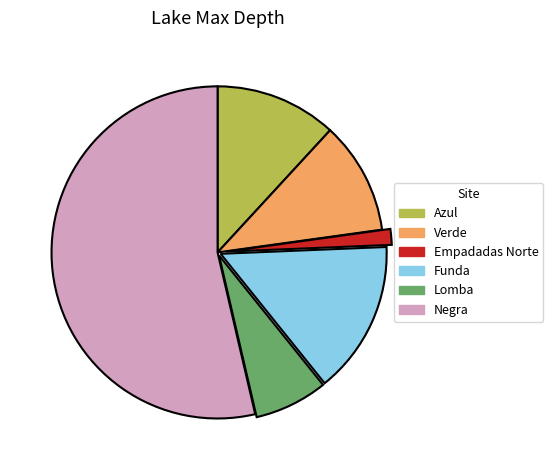

How many segments does this pie chart have?

6